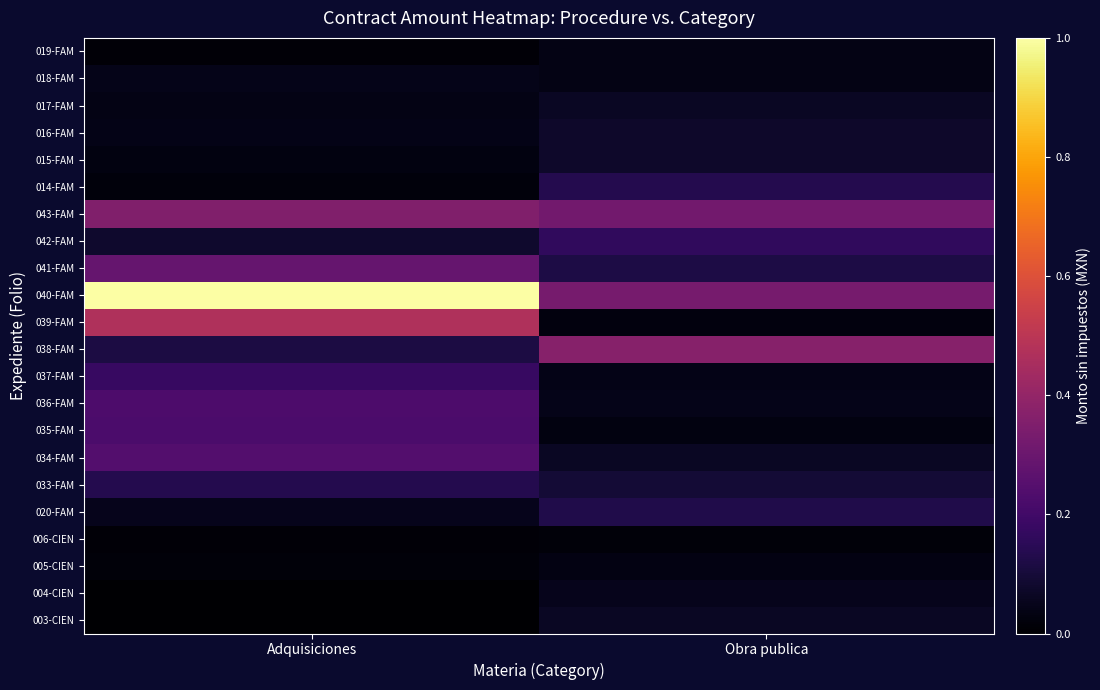

Rank the series by their maximum value, from lowest to highest.

006-CIEN, 005-CIEN, 019-FAM, 018-FAM, 004-CIEN, 003-CIEN, 017-FAM, 016-FAM, 015-FAM, 020-FAM, 014-FAM, 033-FAM, 042-FAM, 037-FAM, 035-FAM, 036-FAM, 034-FAM, 041-FAM, 043-FAM, 038-FAM, 039-FAM, 040-FAM